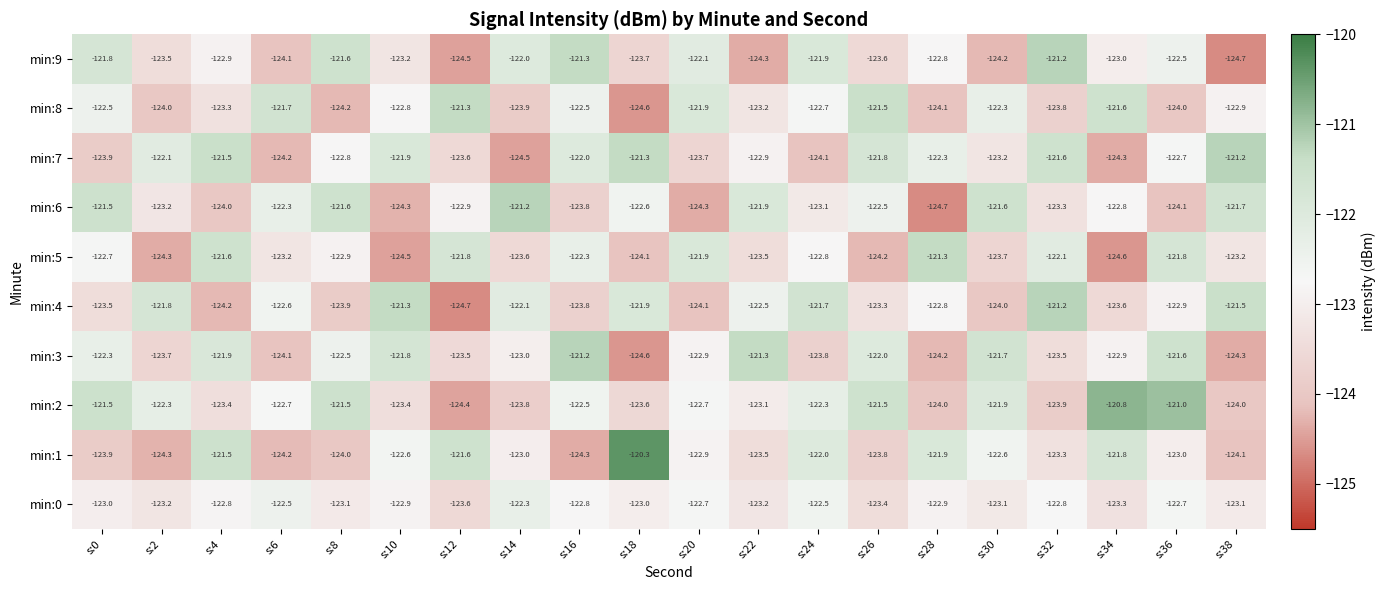

How many data points does each series have?

20